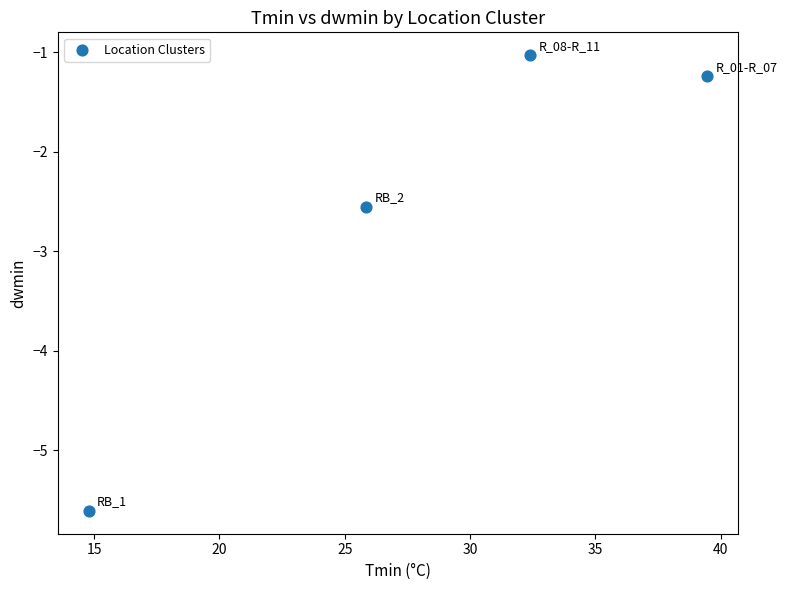

What is the average X value?

28.1